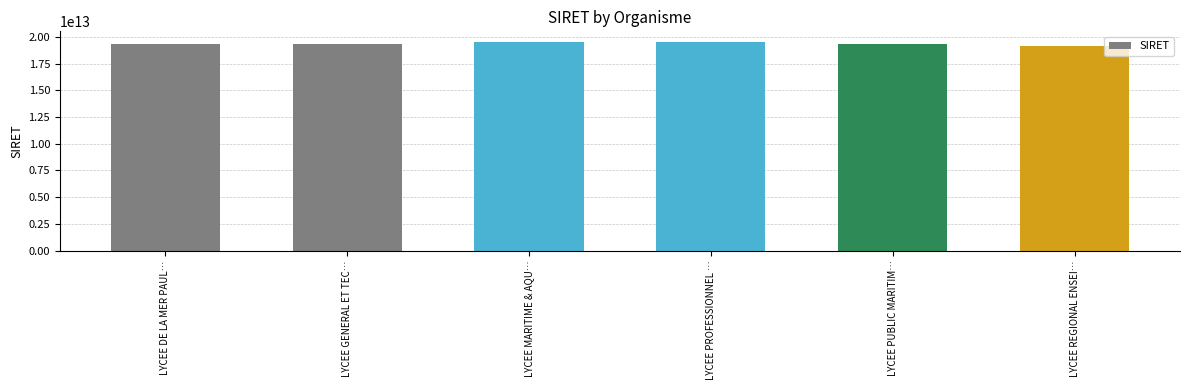

What is the label of the 4th bar from the left?

LYCEE PROFESSIONNEL …